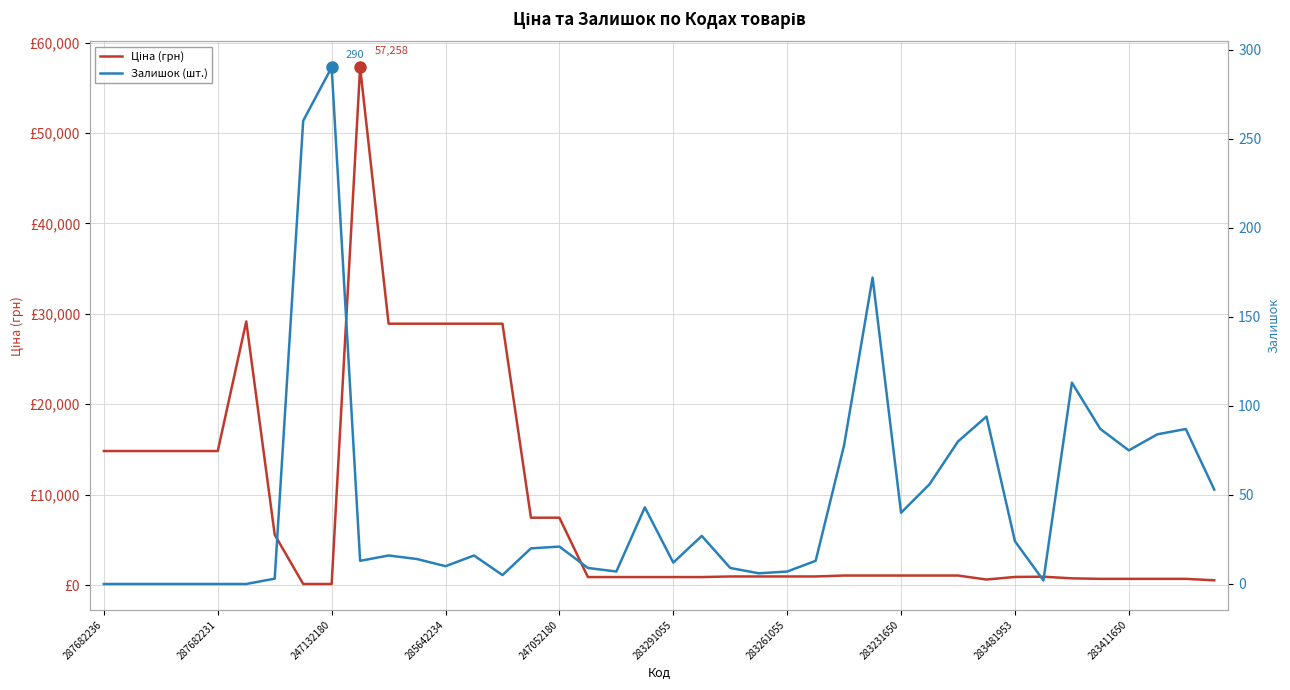

What value does the Залишок (шт.) series have at 37?

84.0